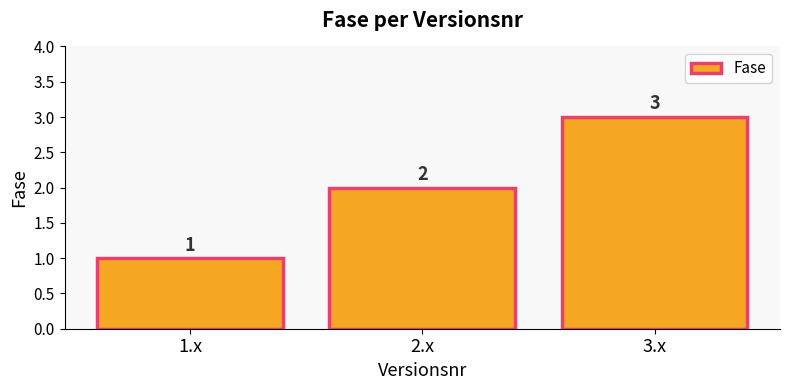

What is the greatest value displayed?

3